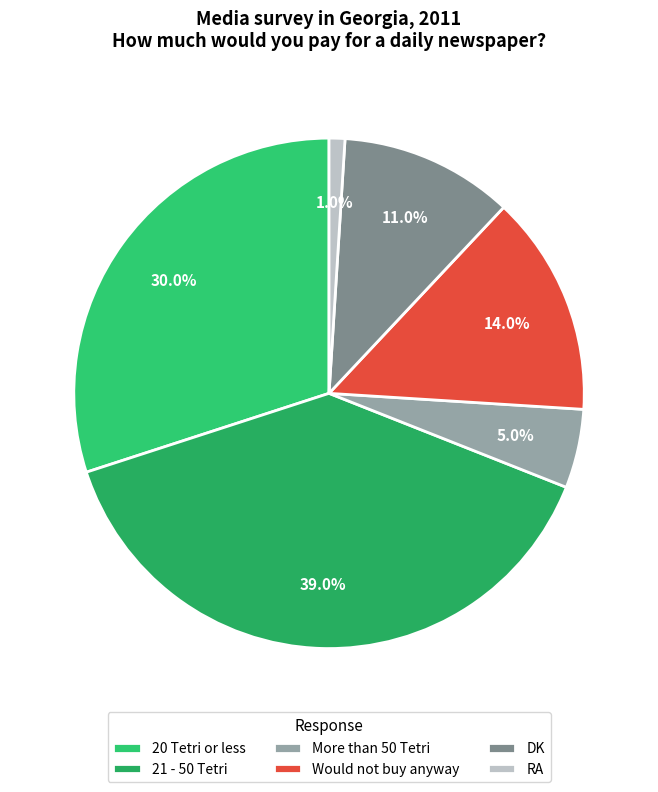

What is the ratio of the value at Would not buy anyway to the value at 20 Tetri or less?

0.5